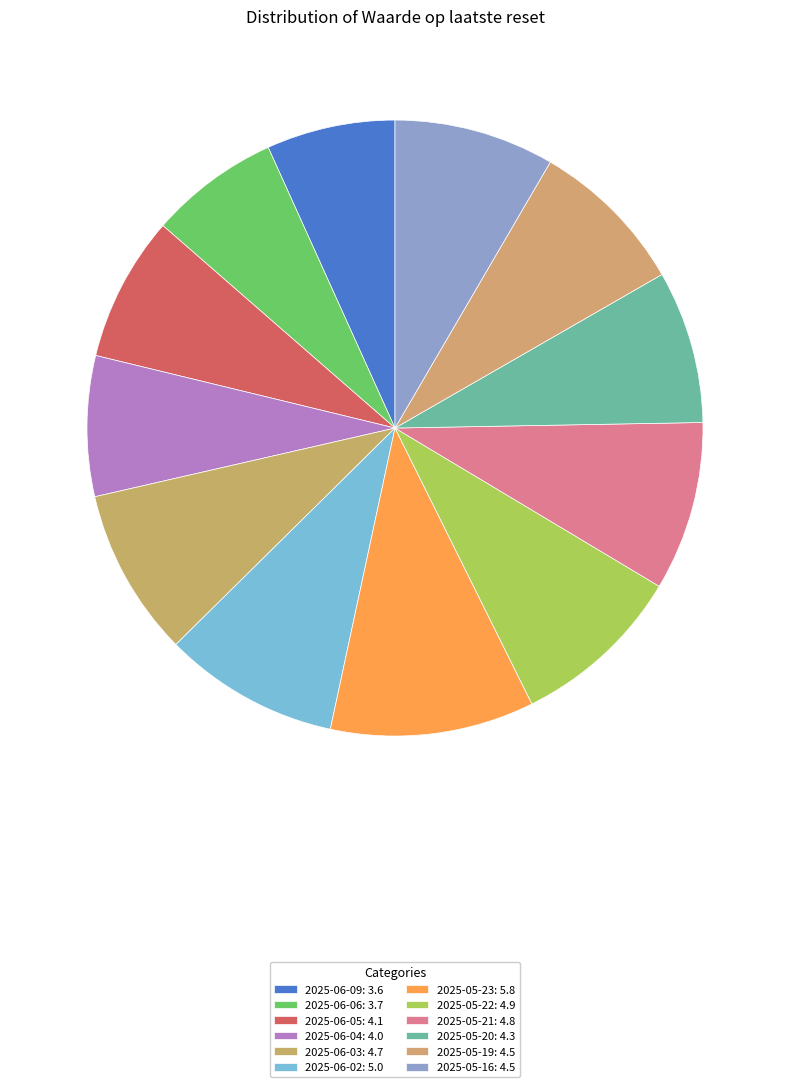

To the nearest percent, what percentage of the pie is 2025-05-19?

8%